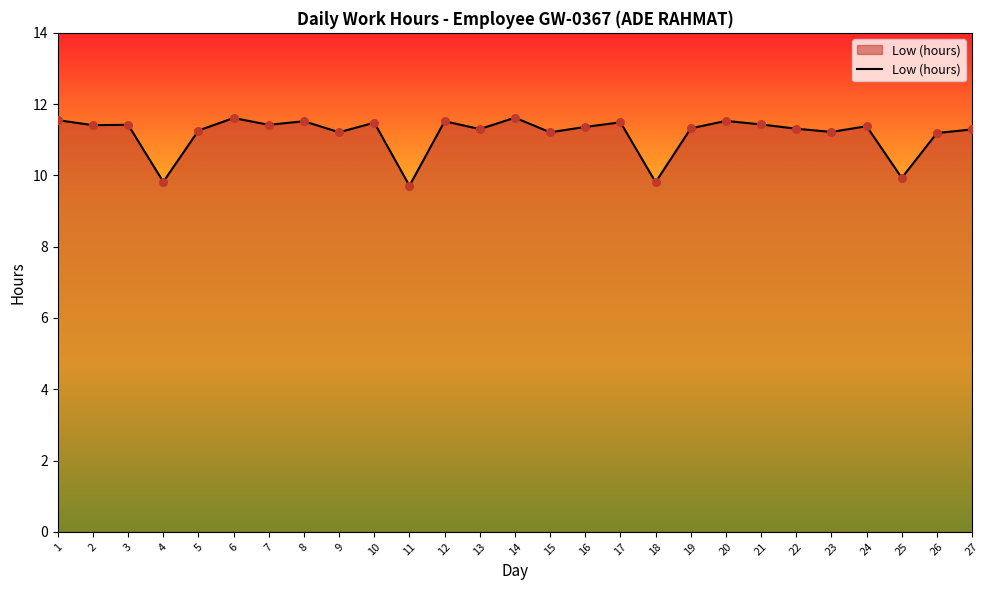

What is the ratio of the value at 2 to the value at 3?

1.0